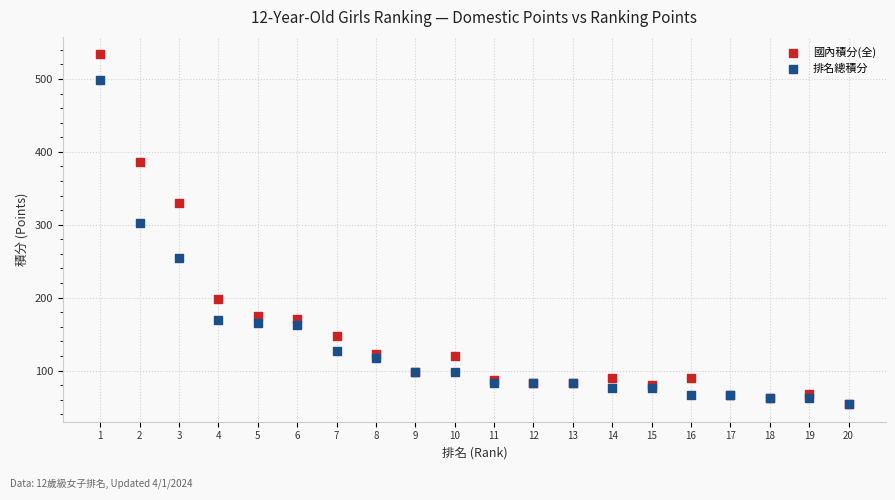

In the 國內積分(全) series, what Y value is closest to 293?

330.0